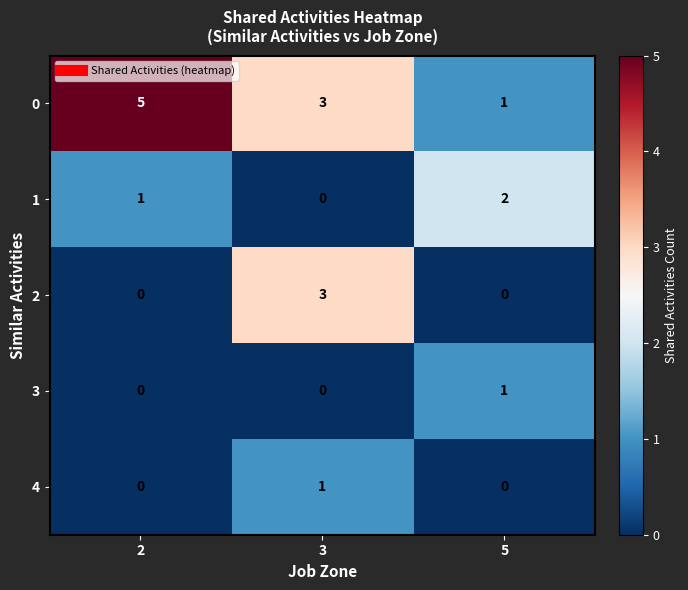

What is the approximate value of 0 at 2?

5